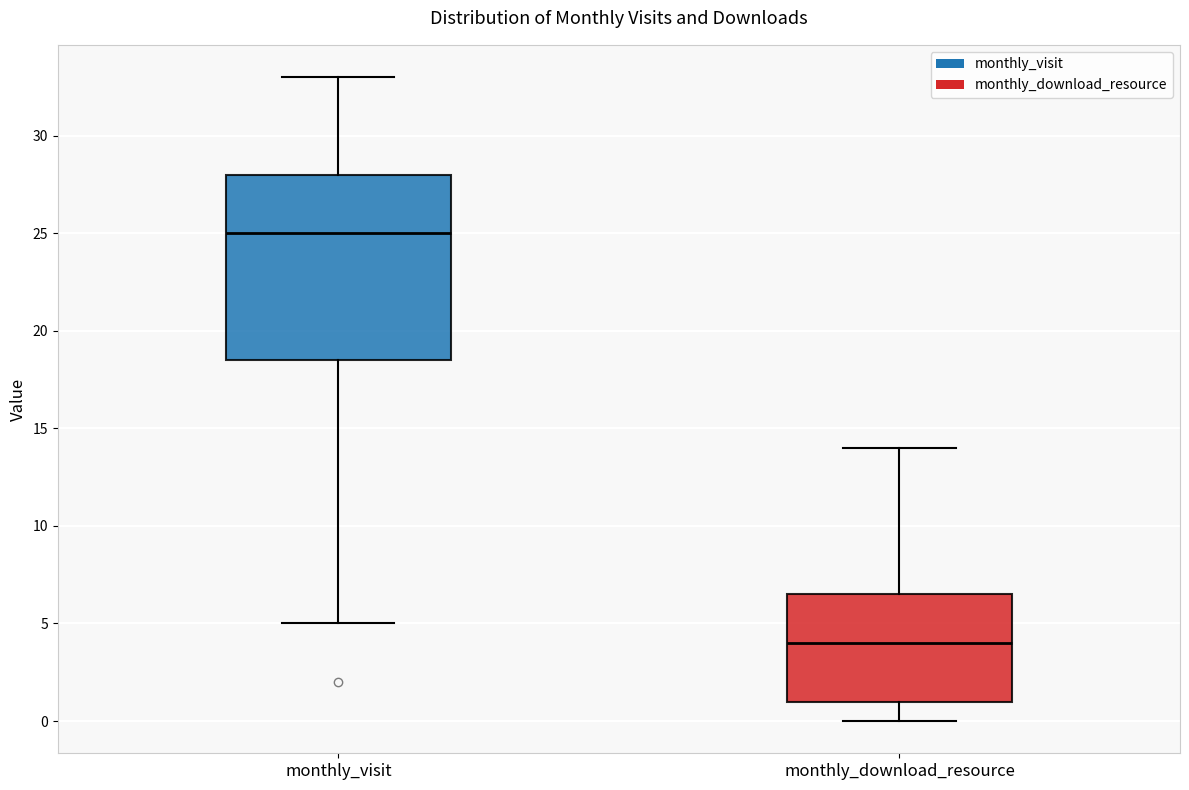

Where does the upper whisker of the box for monthly_visit end on the y-axis? The values are not printed on the chart, so give them approximately, as read against the axis.

33.0